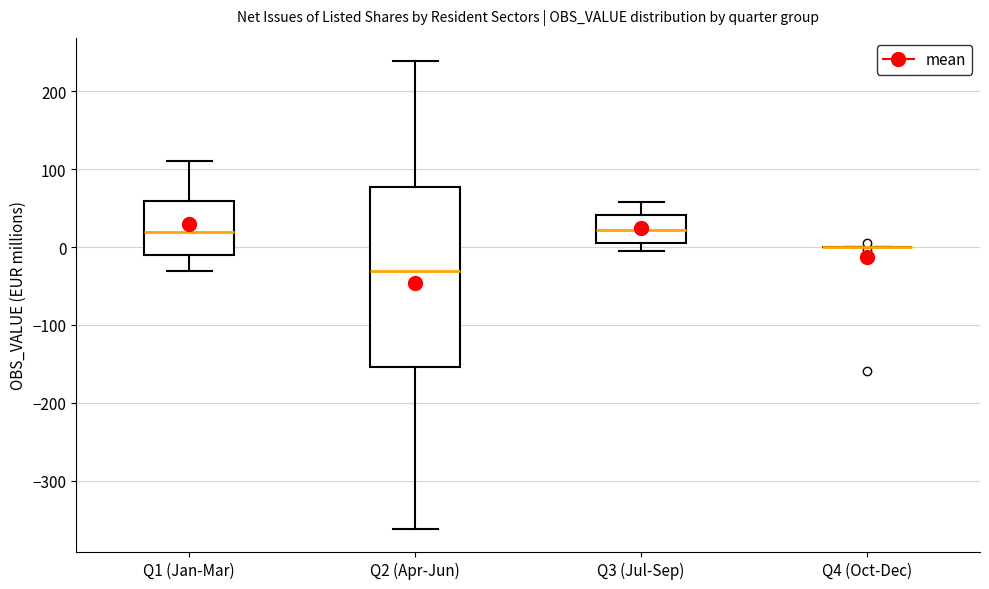

Reading left to right, read every box against the y-axis: the position of its median line, the range the box covers, and the ends of its whiskers. The values are not printed on the chart, so give them approximately, as read against the axis.

Q1 (Jan-Mar): median 20, box -10 to 60, whiskers -30 to 110
Q2 (Apr-Jun): median -30, box -150 to 80, whiskers -360 to 240
Q3 (Jul-Sep): median 20, box 0 to 40, whiskers 0 (just below the box's lower edge) to 60
Q4 (Oct-Dec): box collapsed to a line at 0, whiskers 0 to 0